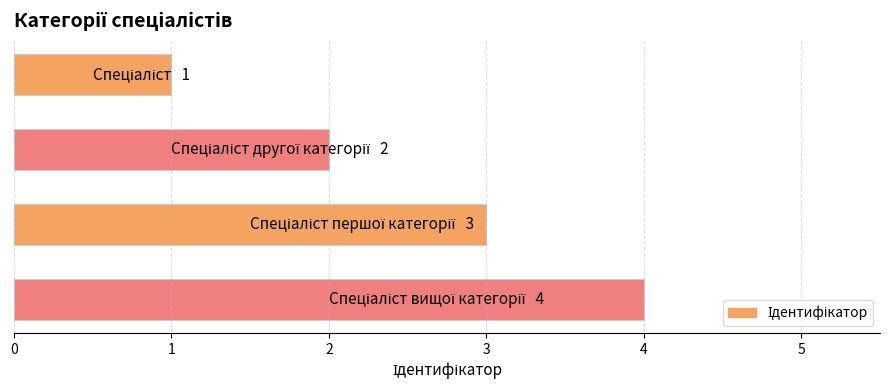

What is the maximum value shown in the chart?

4